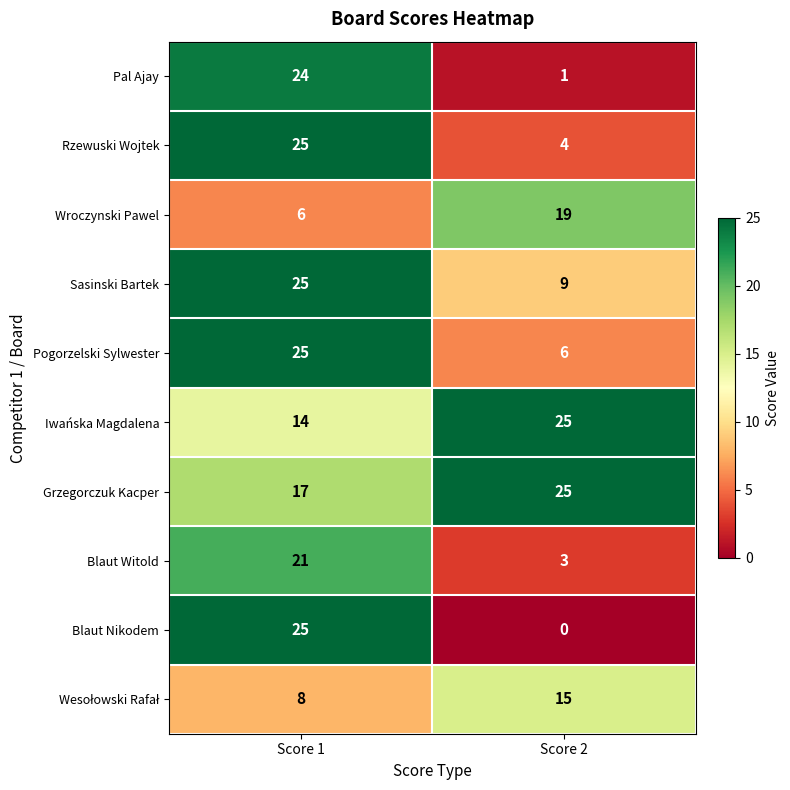

List the labels in order of Pogorzelski Sylwester value, largest first.

Score 1, Score 2